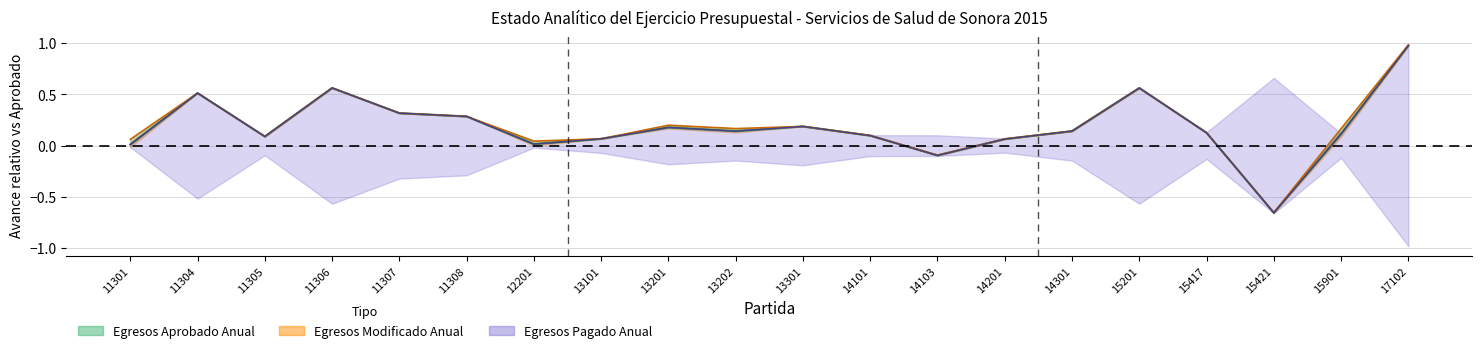

How many interior local peaks (higher than both neighbors) does the data have?

5